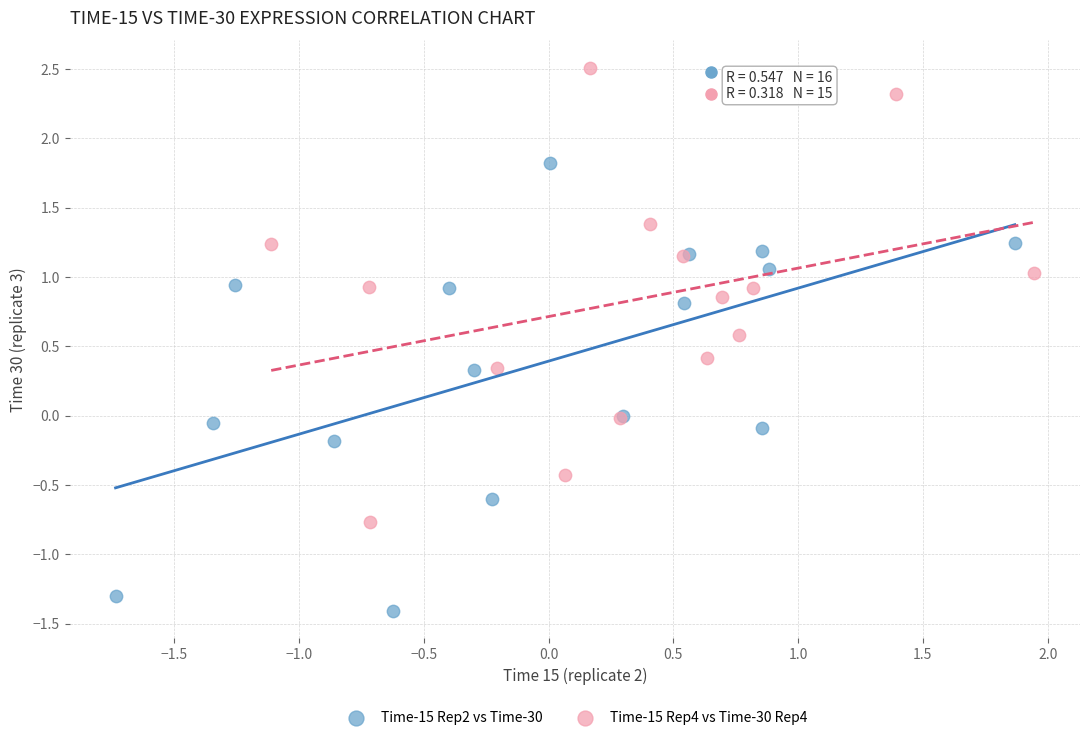

Which series reaches the maximum Y coordinate?

Time-15 Rep4 vs Time-30 Rep4